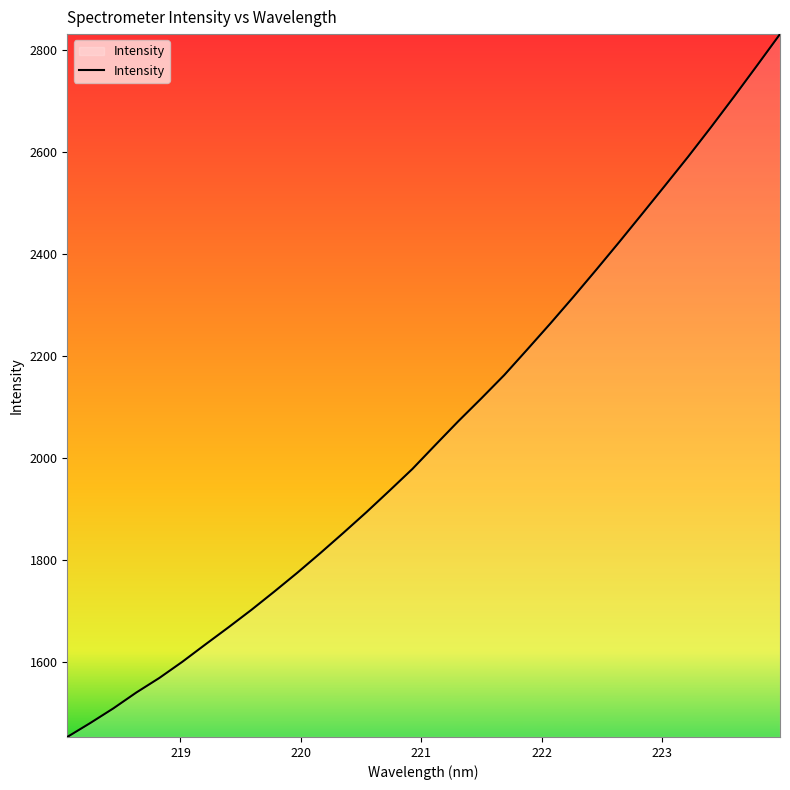

What is the smallest value displayed?

1452.3